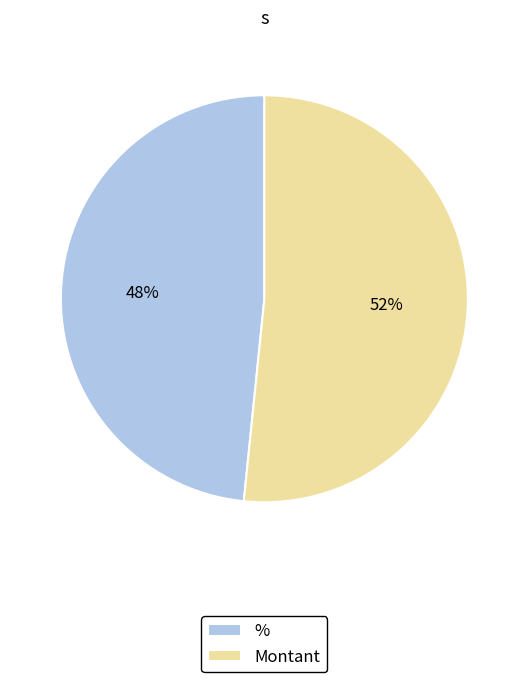

To the nearest percent, what is the average slice percentage?

50%